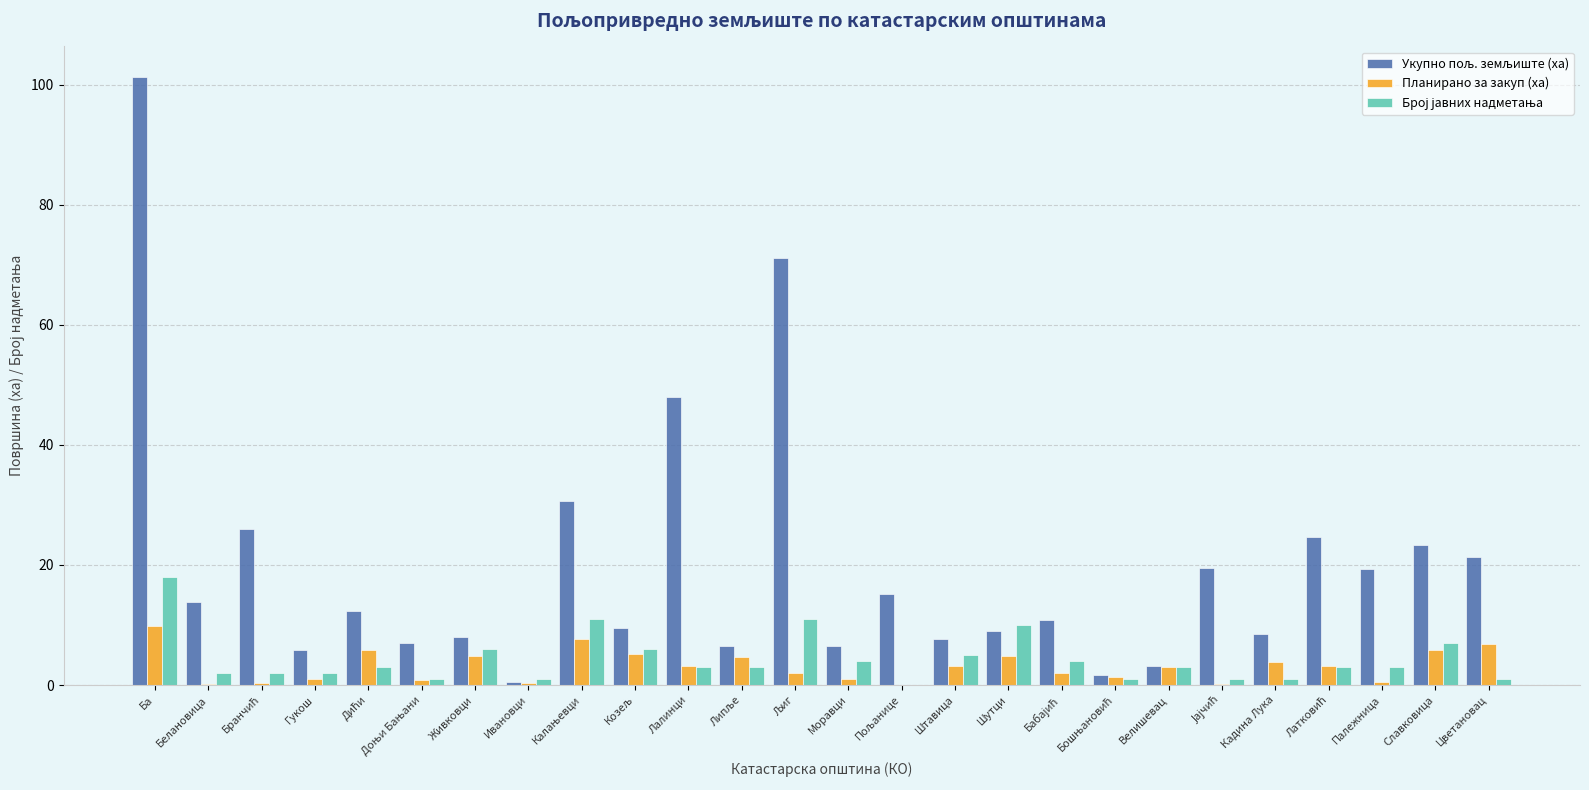

At which category is the sum across all series the highest?

Ба